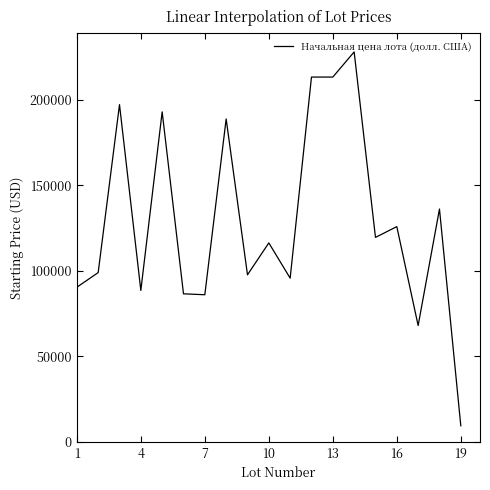

Does the chart display data point markers on the line(s)?

No